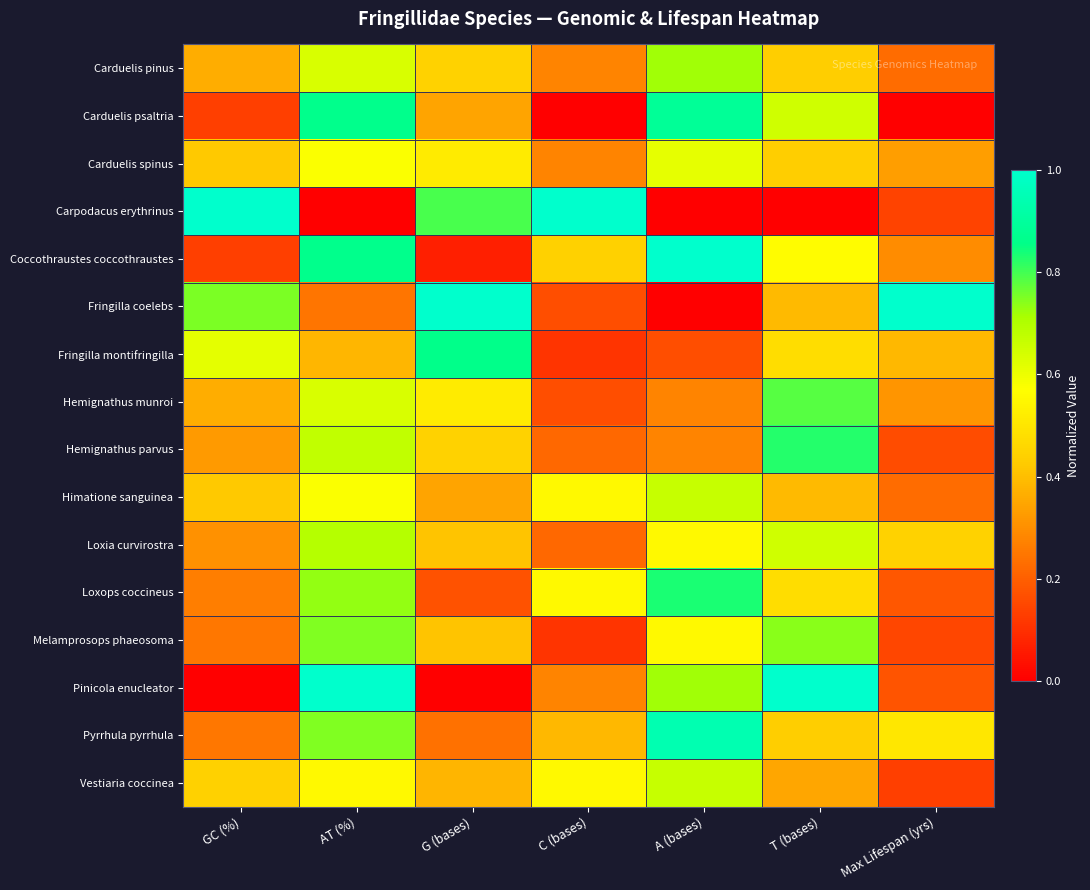

Reading right to left, what are all the values shown in this chart?

Carduelis pinus: Max Lifespan (yrs)=0.2	T (bases)=0.4	A (bases)=0.7	C (bases)=0.3	G (bases)=0.4	AT (%)=0.6	GC (%)=0.4
Carduelis psaltria: Max Lifespan (yrs)=0.0	T (bases)=0.7	A (bases)=0.9	C (bases)=0.0	G (bases)=0.3	AT (%)=0.9	GC (%)=0.1
Carduelis spinus: Max Lifespan (yrs)=0.3	T (bases)=0.4	A (bases)=0.6	C (bases)=0.3	G (bases)=0.5	AT (%)=0.6	GC (%)=0.4
Carpodacus erythrinus: Max Lifespan (yrs)=0.1	T (bases)=0.0	A (bases)=0.0	C (bases)=1.0	G (bases)=0.8	AT (%)=0.0	GC (%)=1.0
Coccothraustes coccothraustes: Max Lifespan (yrs)=0.3	T (bases)=0.6	A (bases)=1.0	C (bases)=0.4	G (bases)=0.1	AT (%)=0.9	GC (%)=0.1
Fringilla coelebs: Max Lifespan (yrs)=1.0	T (bases)=0.4	A (bases)=0.0	C (bases)=0.2	G (bases)=1.0	AT (%)=0.2	GC (%)=0.8
Fringilla montifringilla: Max Lifespan (yrs)=0.4	T (bases)=0.5	A (bases)=0.2	C (bases)=0.1	G (bases)=0.9	AT (%)=0.4	GC (%)=0.6
Hemignathus munroi: Max Lifespan (yrs)=0.3	T (bases)=0.8	A (bases)=0.3	C (bases)=0.2	G (bases)=0.5	AT (%)=0.6	GC (%)=0.4
Hemignathus parvus: Max Lifespan (yrs)=0.2	T (bases)=0.8	A (bases)=0.3	C (bases)=0.2	G (bases)=0.4	AT (%)=0.7	GC (%)=0.3
Himatione sanguinea: Max Lifespan (yrs)=0.2	T (bases)=0.4	A (bases)=0.7	C (bases)=0.6	G (bases)=0.3	AT (%)=0.6	GC (%)=0.4
Loxia curvirostra: Max Lifespan (yrs)=0.4	T (bases)=0.7	A (bases)=0.6	C (bases)=0.2	G (bases)=0.4	AT (%)=0.7	GC (%)=0.3
Loxops coccineus: Max Lifespan (yrs)=0.2	T (bases)=0.5	A (bases)=0.8	C (bases)=0.6	G (bases)=0.2	AT (%)=0.7	GC (%)=0.3
Melamprosops phaeosoma: Max Lifespan (yrs)=0.2	T (bases)=0.7	A (bases)=0.6	C (bases)=0.1	G (bases)=0.4	AT (%)=0.7	GC (%)=0.3
Pinicola enucleator: Max Lifespan (yrs)=0.2	T (bases)=1.0	A (bases)=0.7	C (bases)=0.3	G (bases)=0.0	AT (%)=1.0	GC (%)=0.0
Pyrrhula pyrrhula: Max Lifespan (yrs)=0.5	T (bases)=0.4	A (bases)=0.9	C (bases)=0.4	G (bases)=0.2	AT (%)=0.7	GC (%)=0.3
Vestiaria coccinea: Max Lifespan (yrs)=0.1	T (bases)=0.3	A (bases)=0.7	C (bases)=0.6	G (bases)=0.4	AT (%)=0.6	GC (%)=0.4